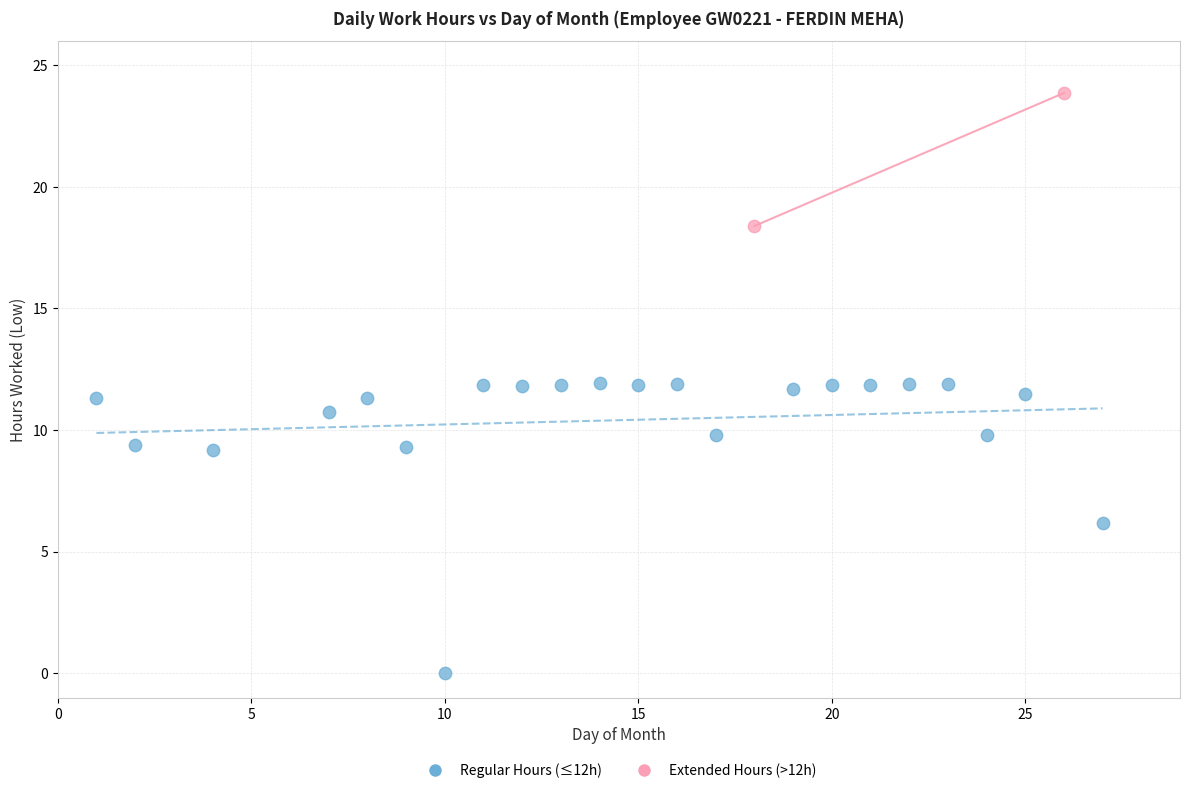

Which series reaches the maximum Y coordinate?

Extended Hours (>12h)